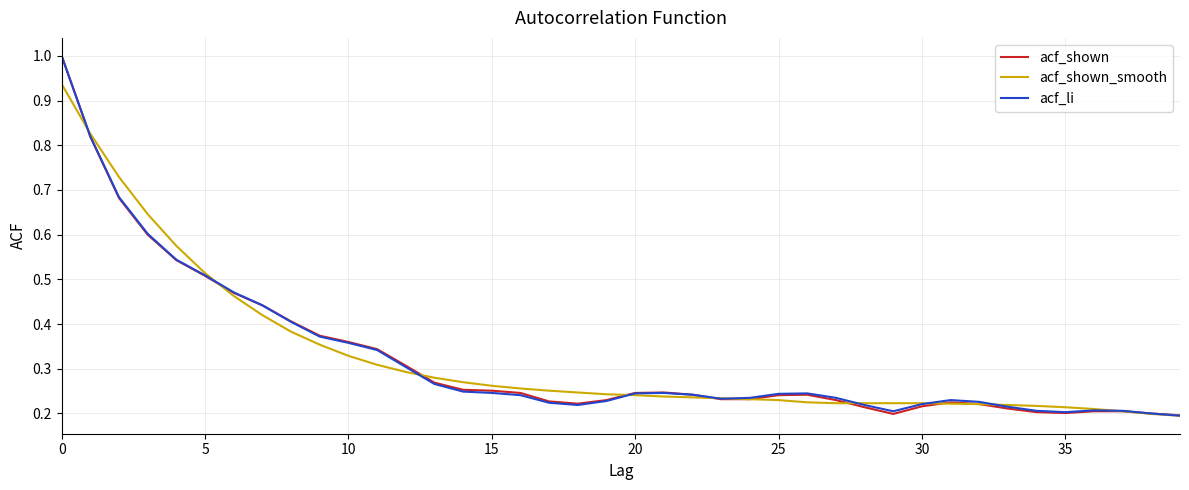

What is the greatest value displayed?

1.0